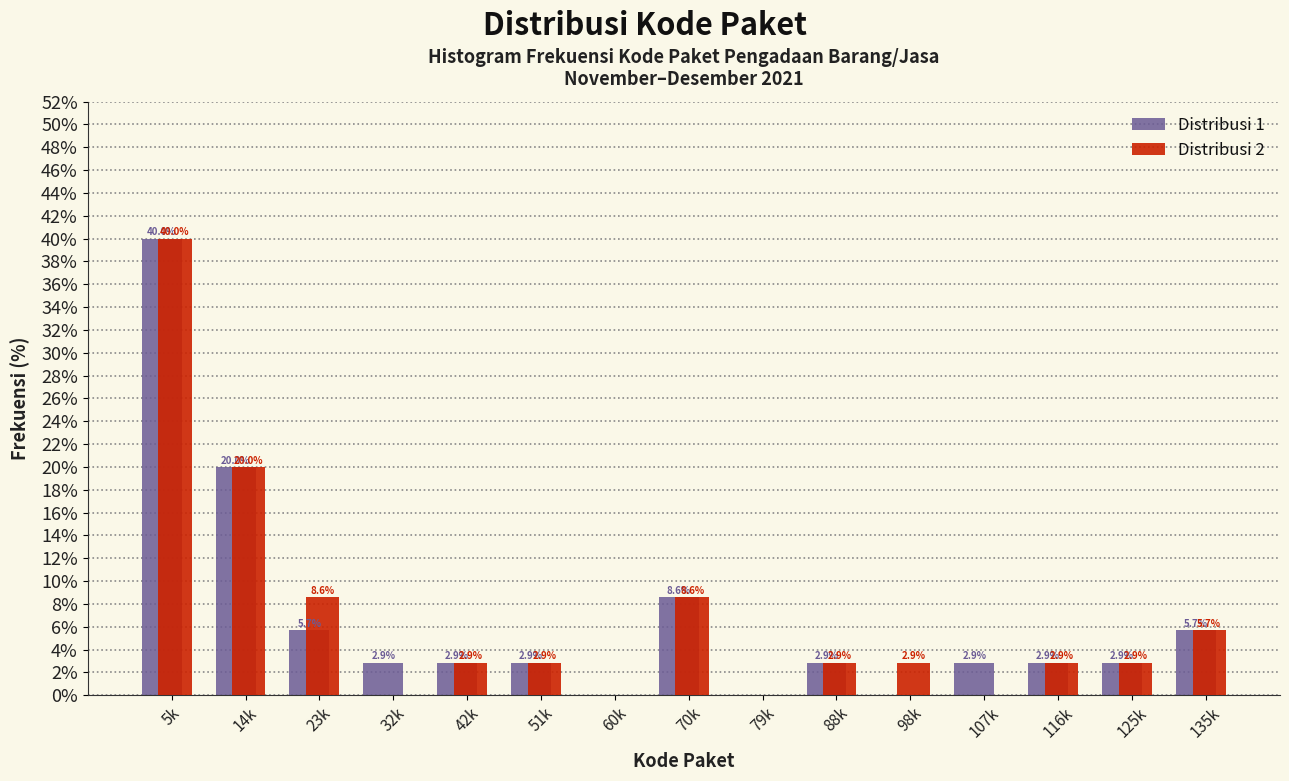

Where does the Distribusi 1 series first go above 2?

5k